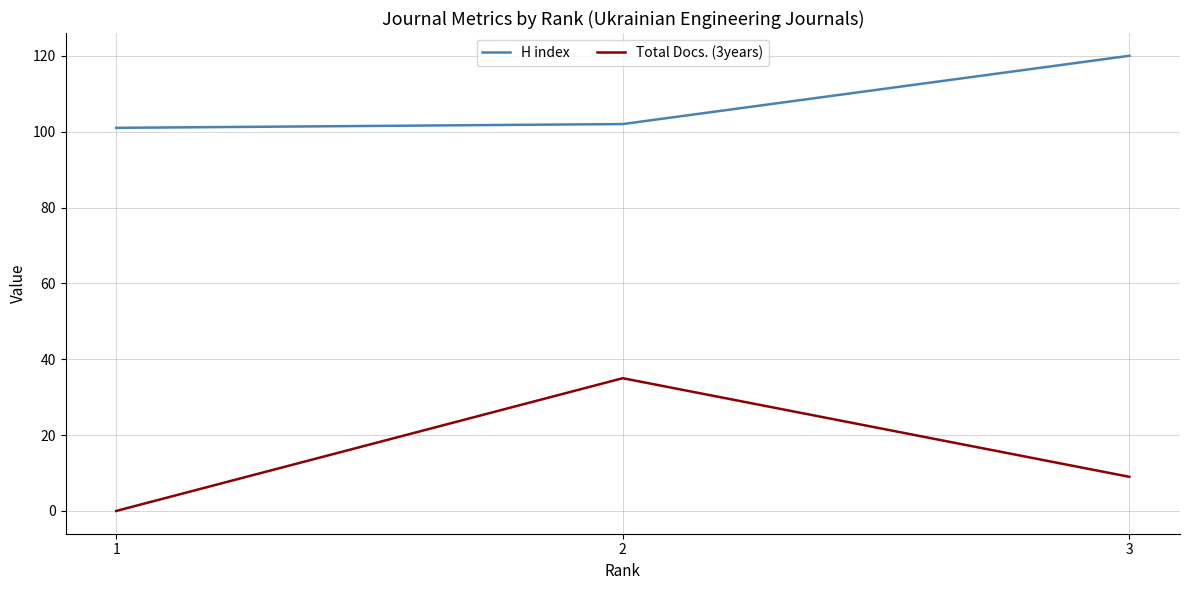

Reading left to right, extract all data points from this chart.

H index: 101	102	120
Total Docs. (3years): 0	35	9